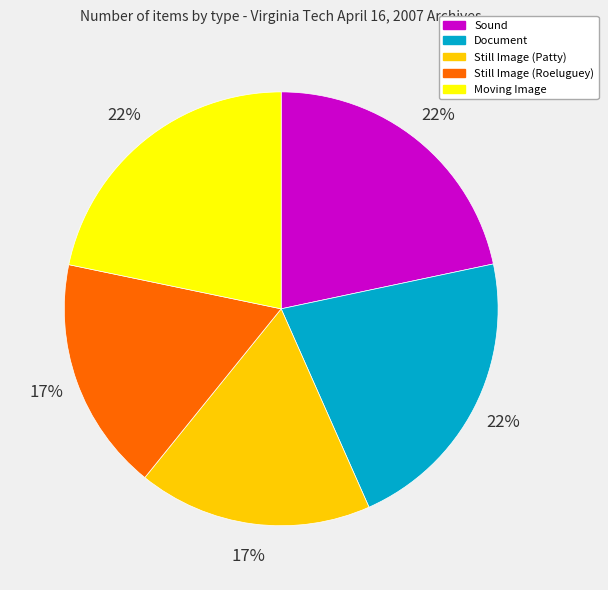

To the nearest percent, what is the average slice percentage?

20%